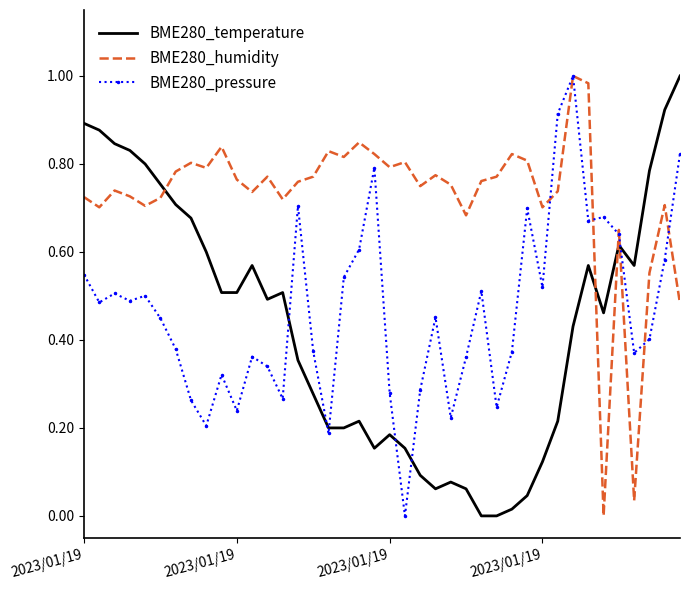

True or false: BME280_humidity and BME280_temperature intersect in this chart.

True